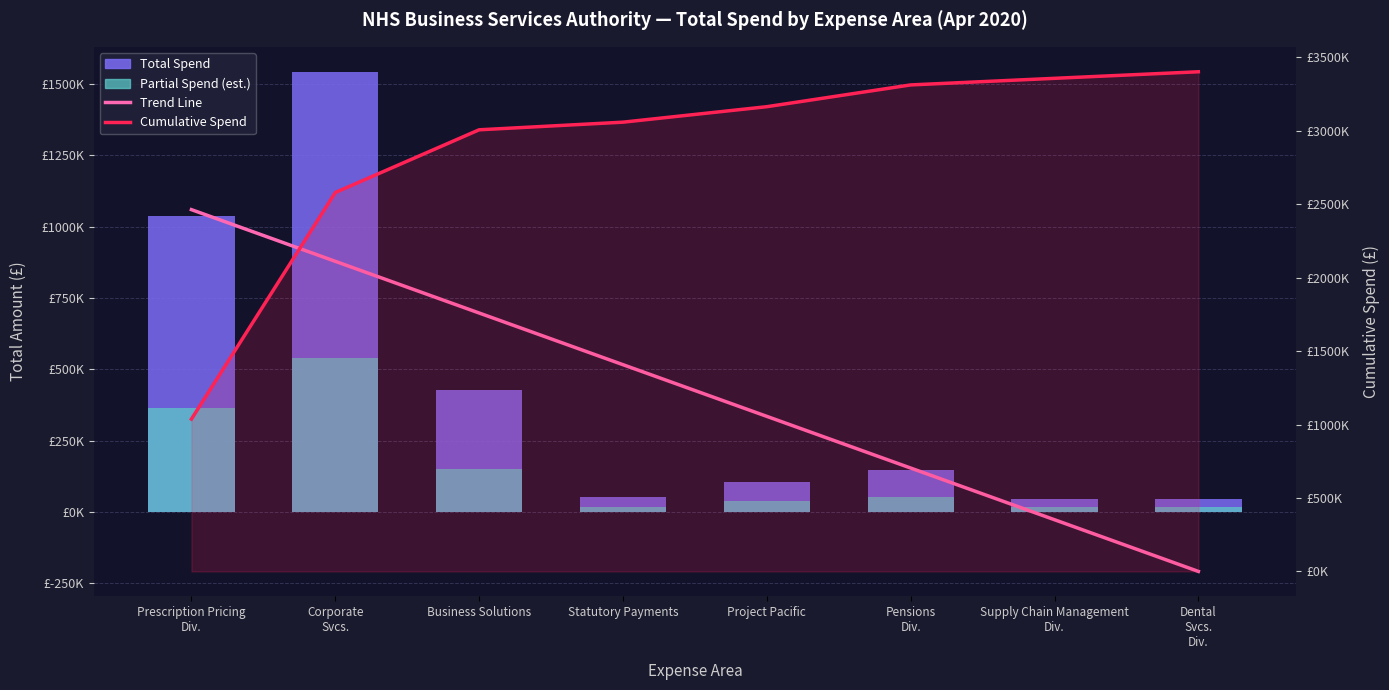

What is the average value of the Partial Spend (est.) series?

148867.9